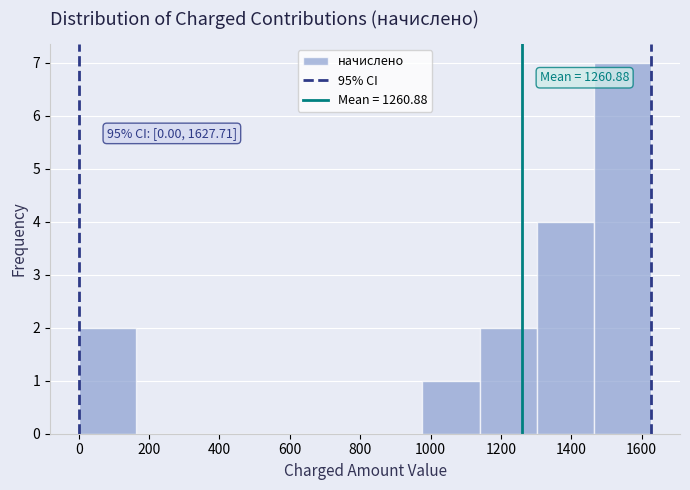

Over which range of the x-axis is the bar tallest?

1460 to 1620